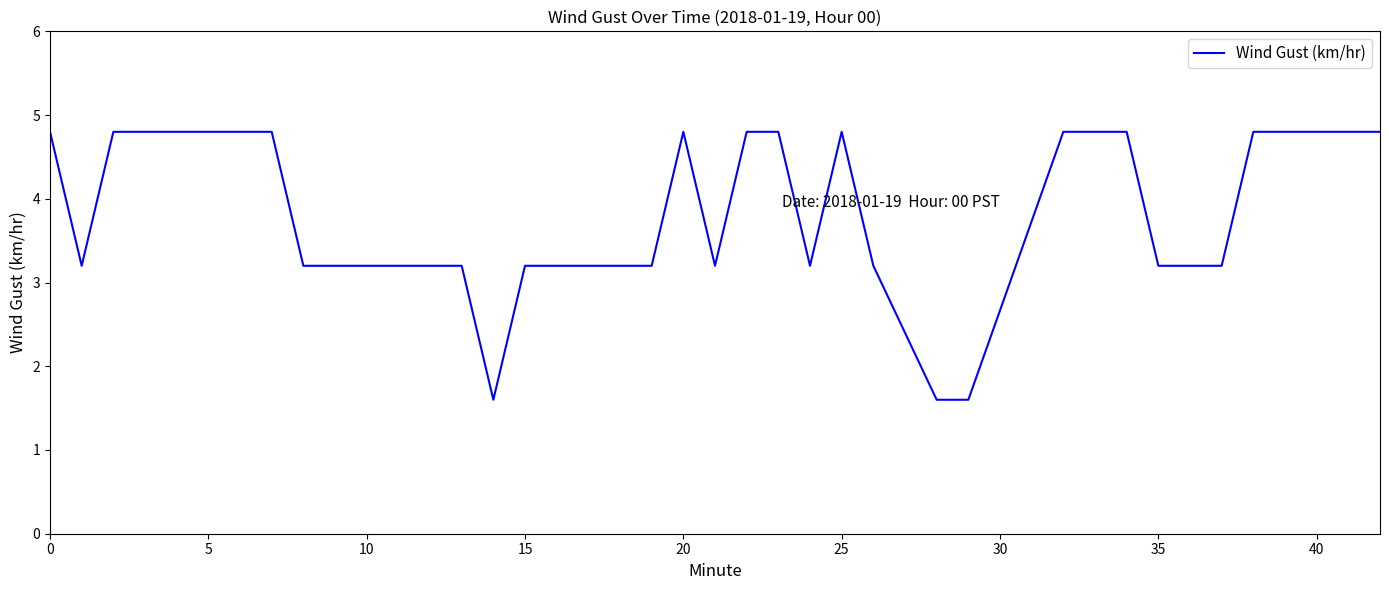

What is the maximum value shown in the chart?

4.8